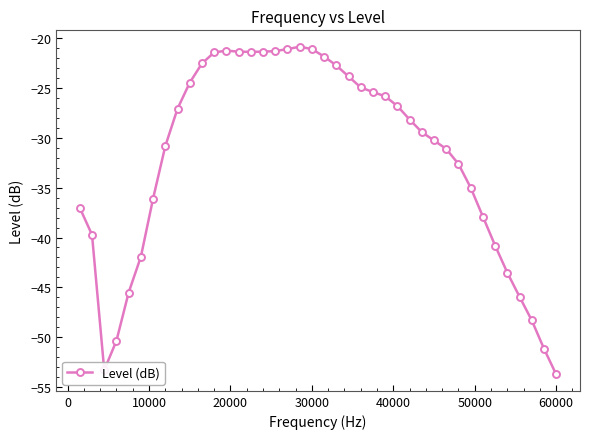

What is the minimum value shown in the chart?

-53.7